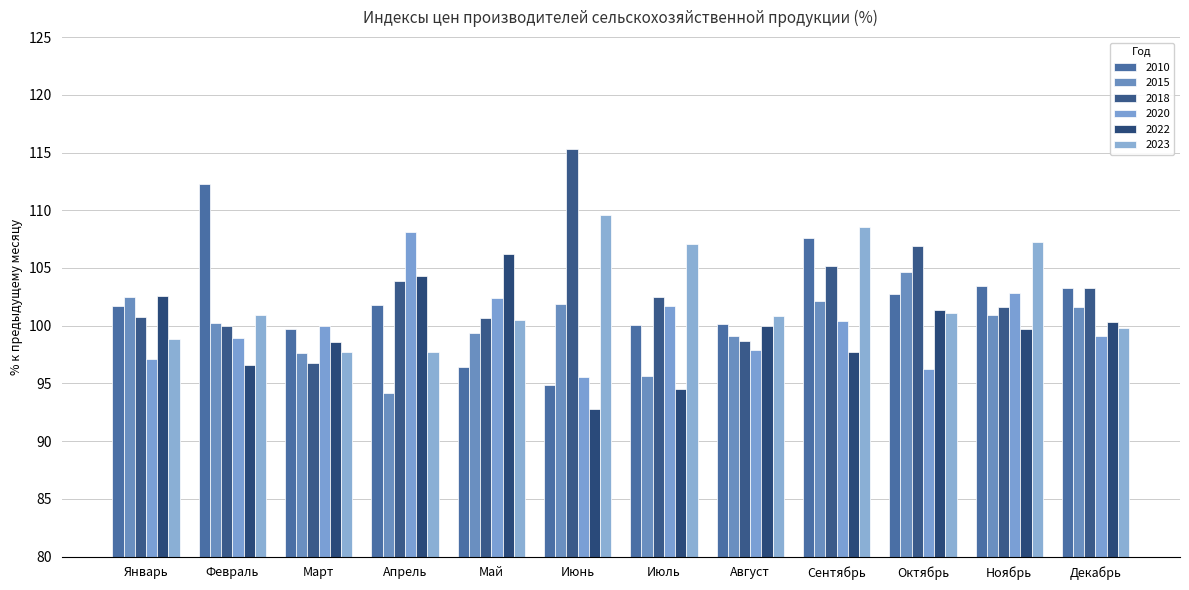

True or false: 2010 has a value of 147.7 at Март.

False